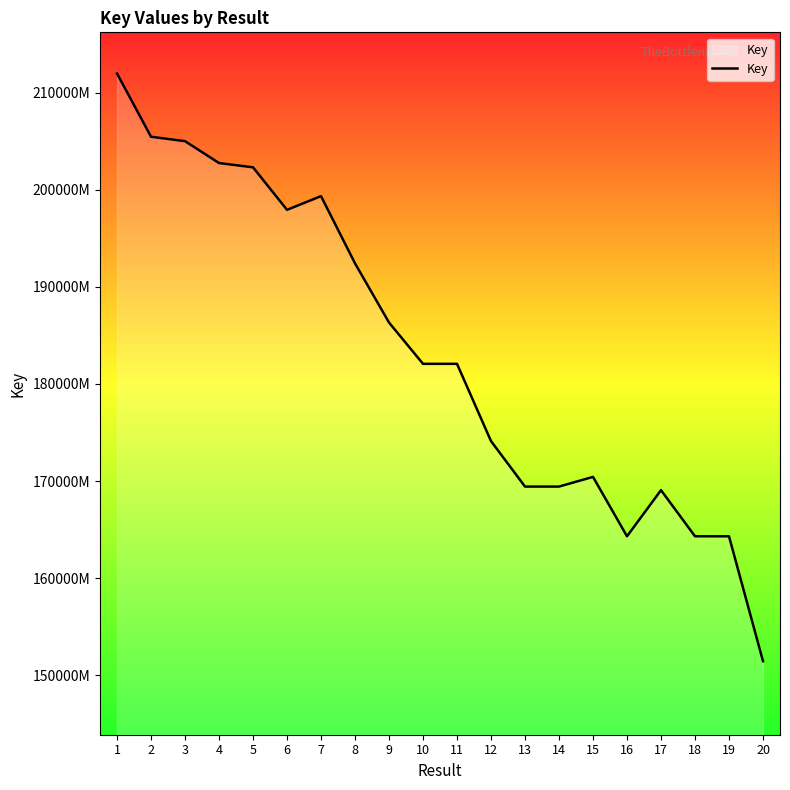

What is the difference between the values at 15 and 4?

32321823